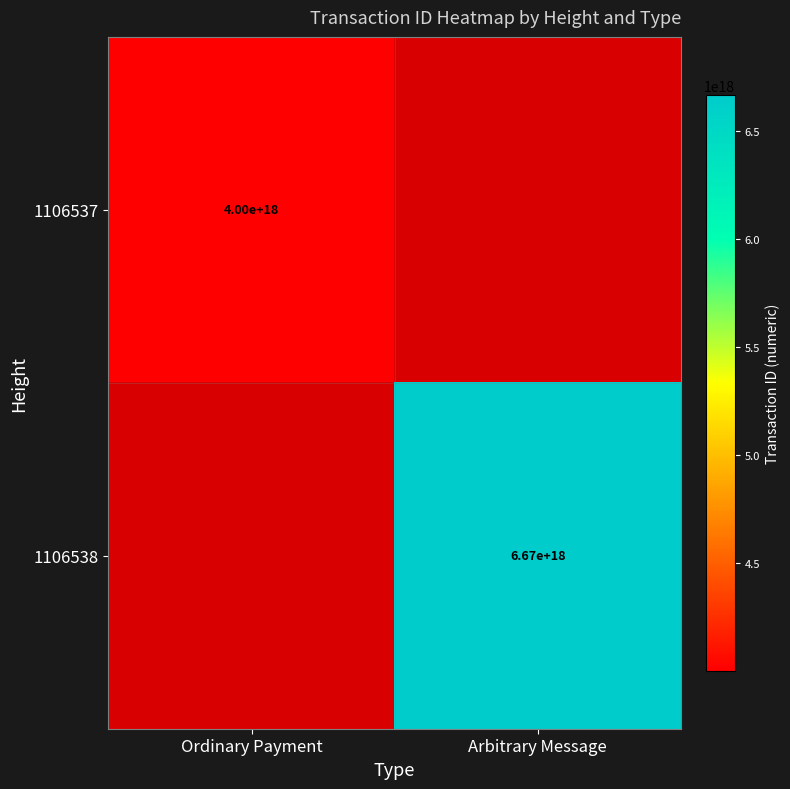

The value of 1106537 at Ordinary Payment is 4000000000000000000. True or false?

True